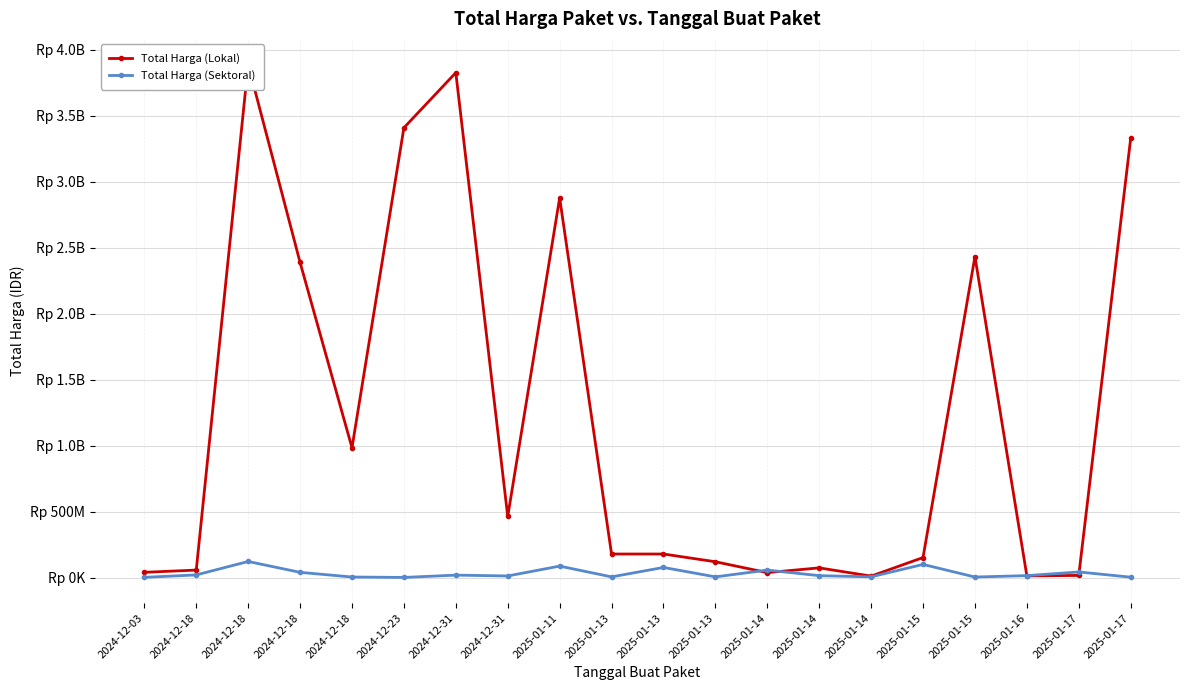

How many values in the Total Harga (Sektoral) series are below 16321650?

10